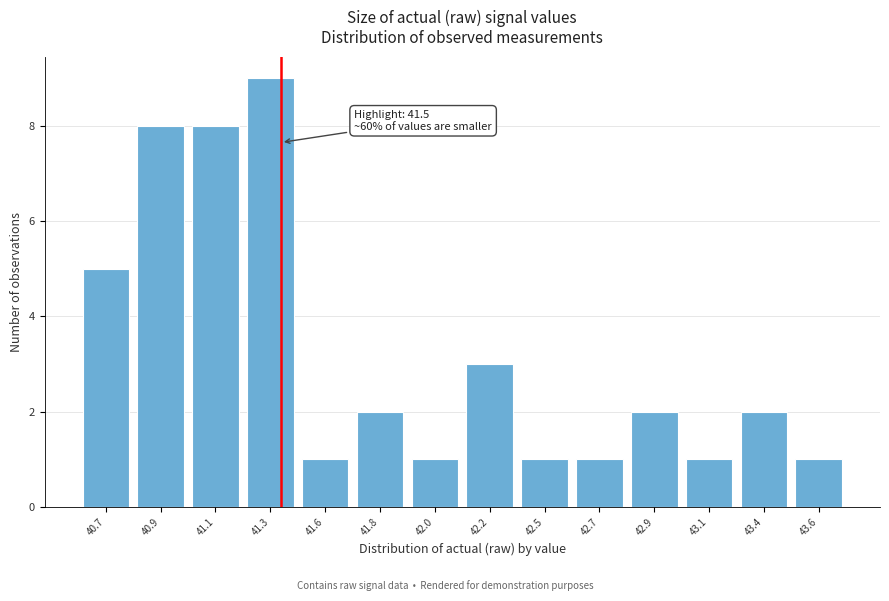

Reading left to right, transcribe all the data shown in this chart.

5	8	8	9	1	2	1	3	1	1	2	1	2	1